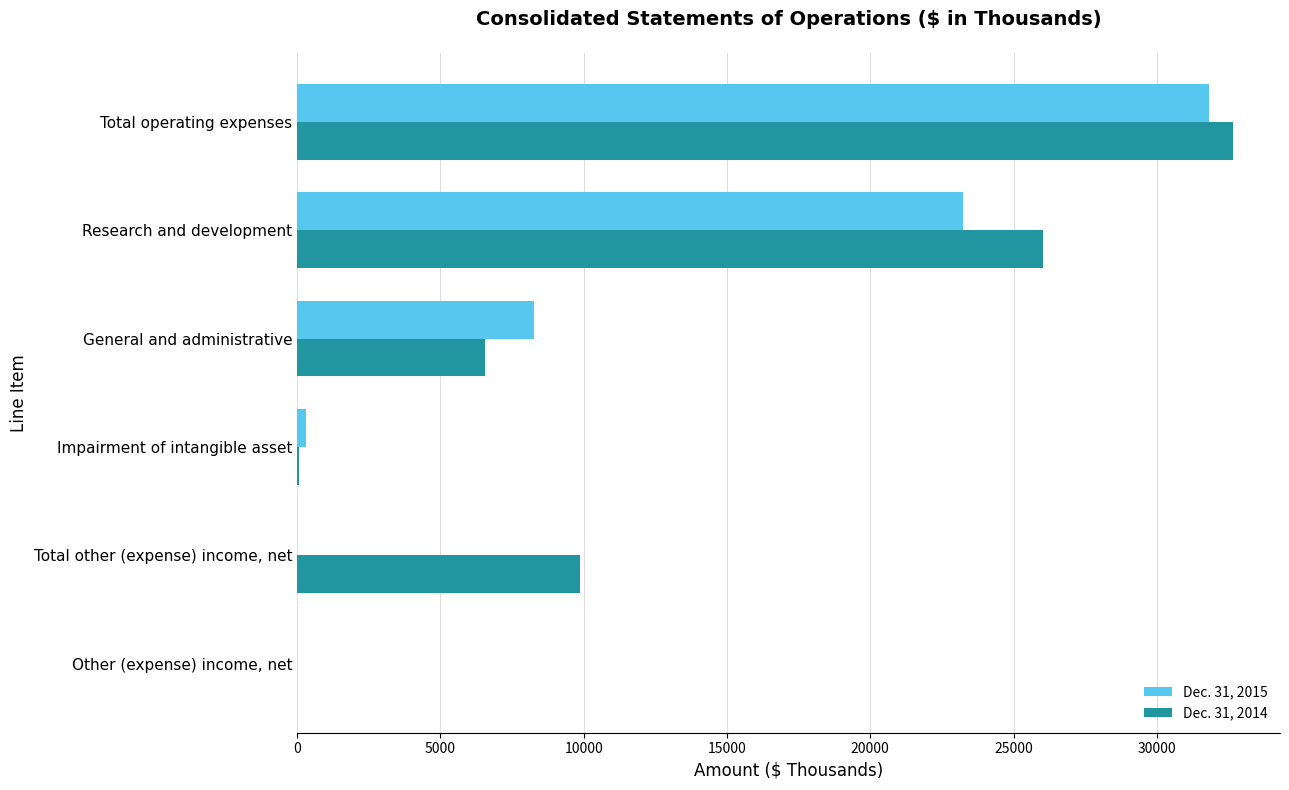

Between Total other (expense) income, net and Total operating expenses, which series saw the biggest shift?

Dec. 31, 2015